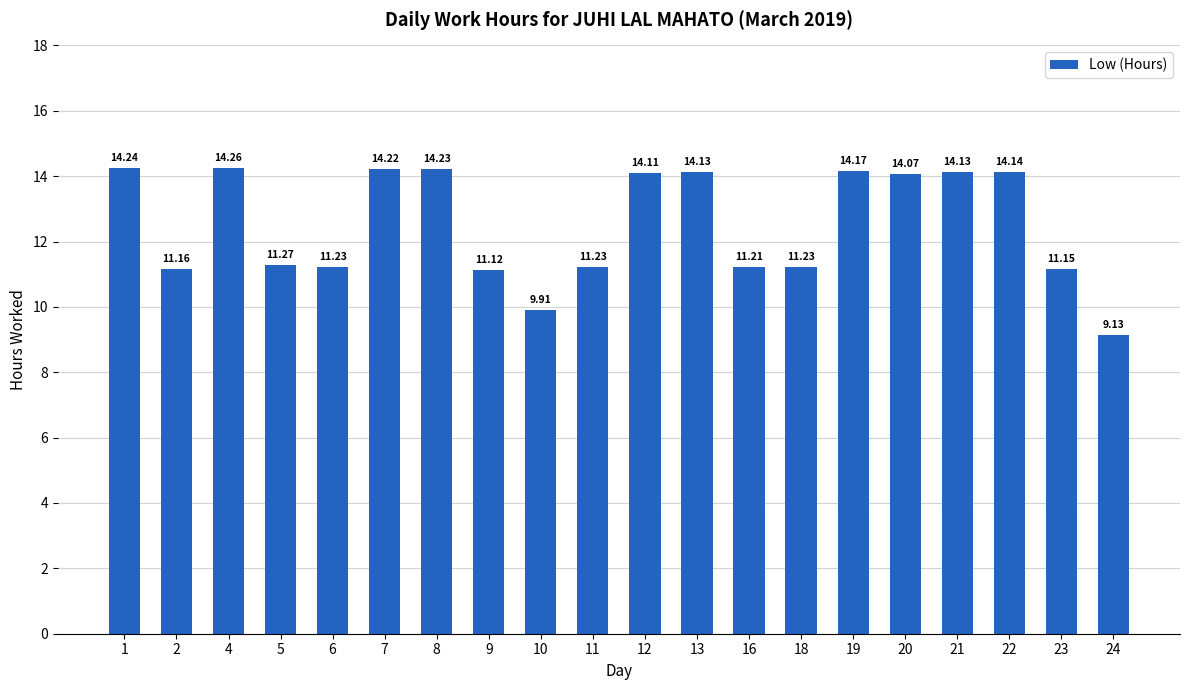

The value at 11 is 5.8. True or false?

False